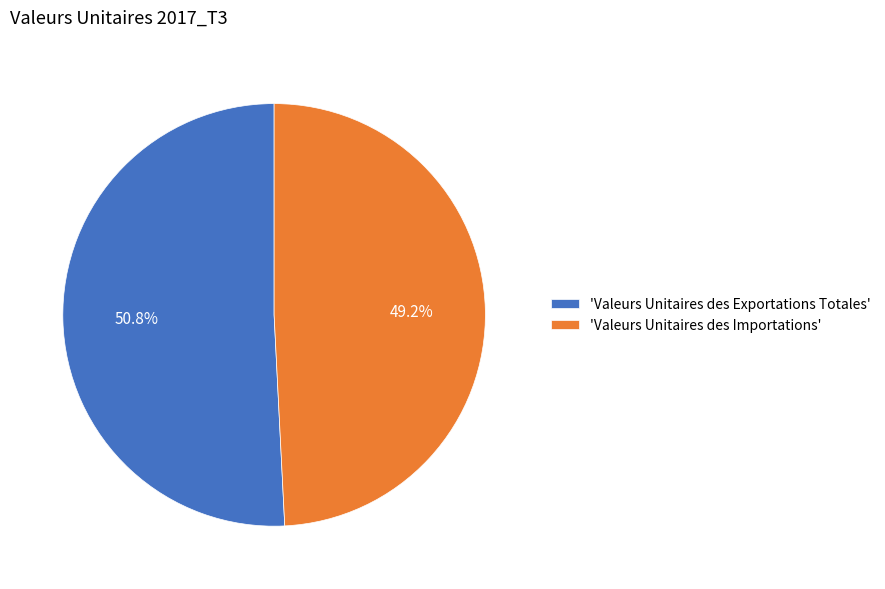

Which category accounts for the majority?

'Valeurs Unitaires des Exportations Totales'